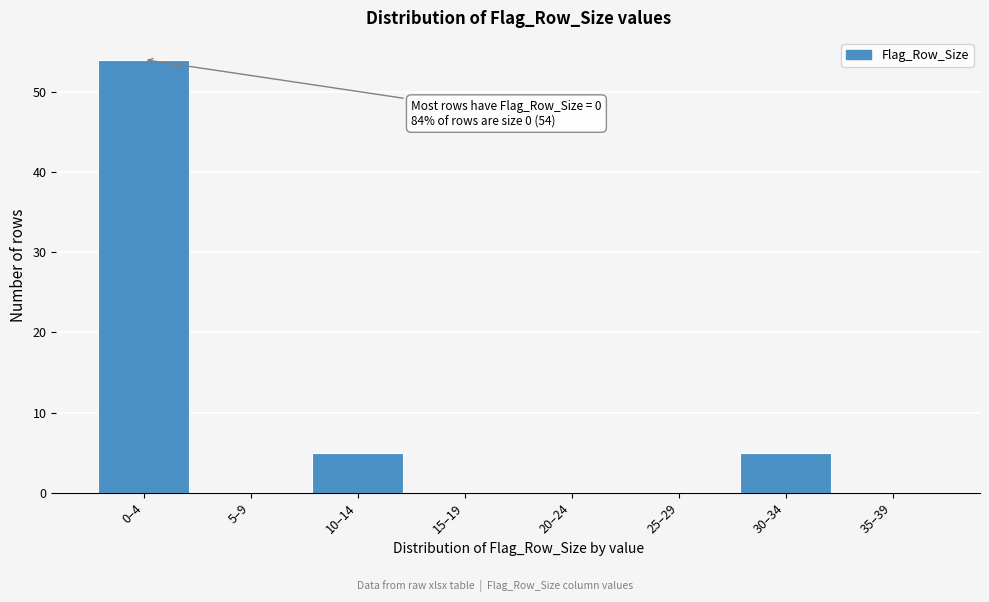

Reading left to right, list all the values displayed in this chart.

0–4=54	5–9=0	10–14=5	15–19=0	20–24=0	25–29=0	30–34=5	35–39=0